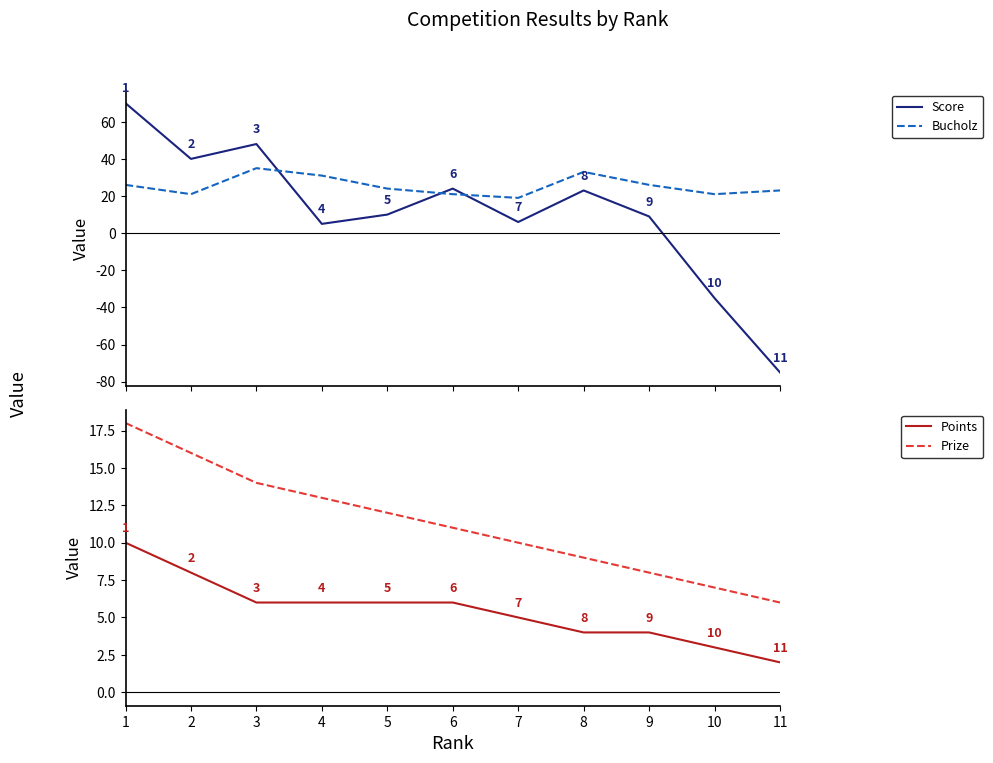

Is it true that Prize equals 7 at 10?

True